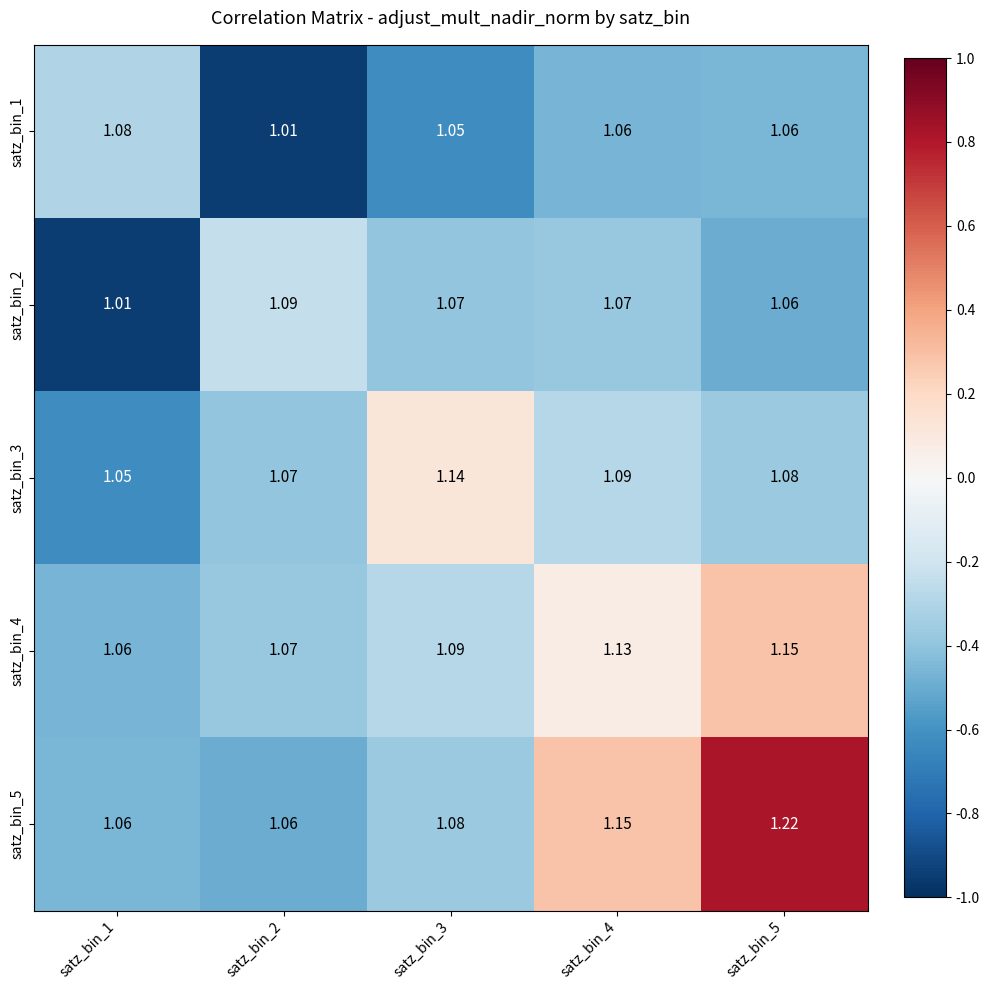

Is the value of satz_bin_4 at satz_bin_2 greater than the value of satz_bin_5 at satz_bin_4?

No